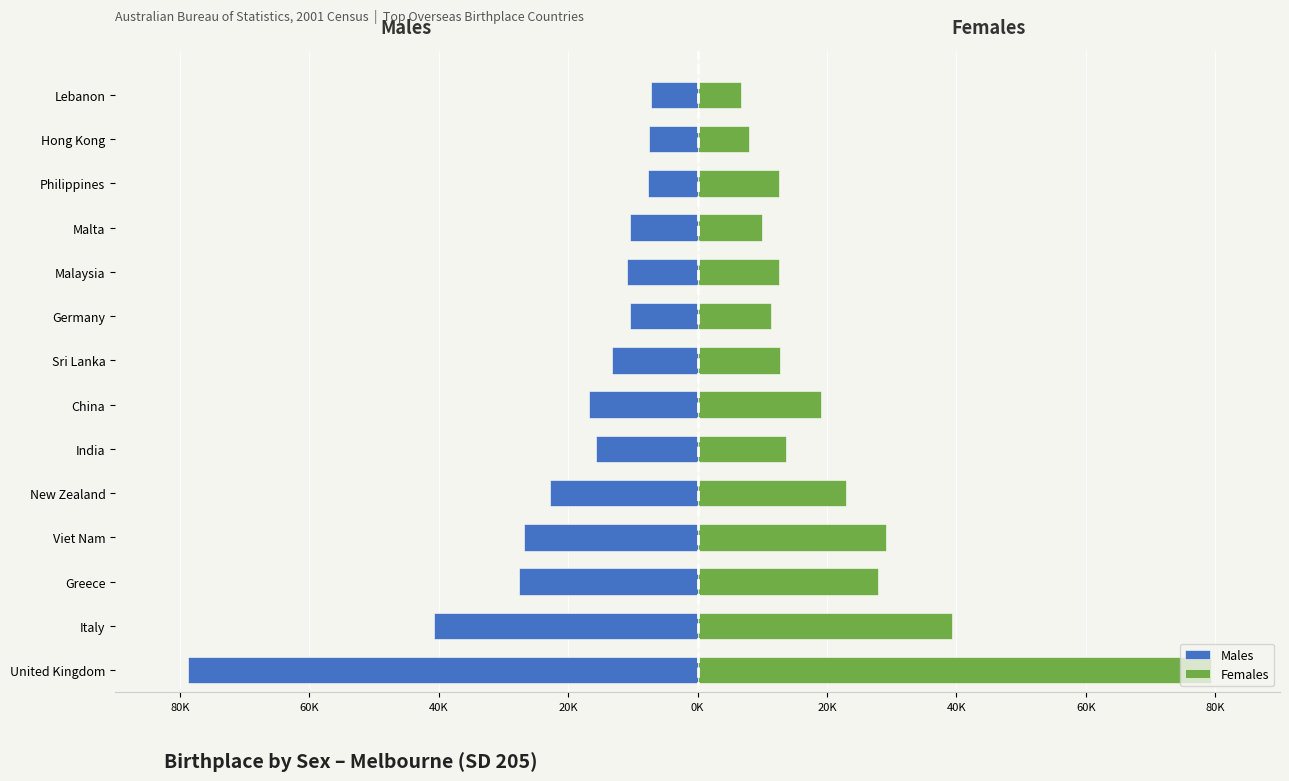

List the series in order of their overall mean, highest first.

Females, Males